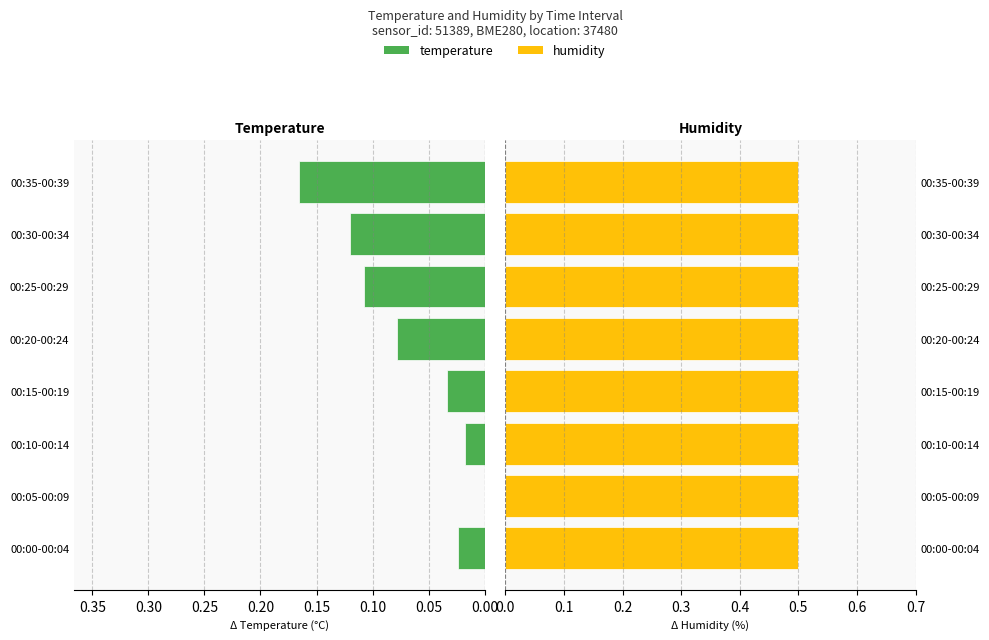

List the series in order of their peak value, highest first.

humidity, temperature